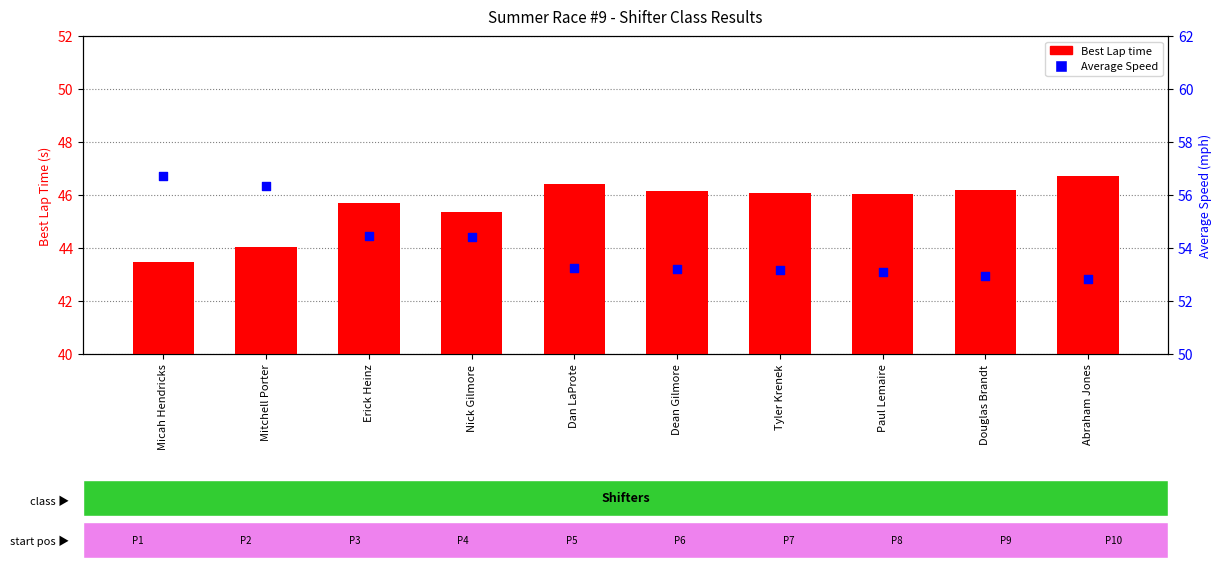

Which series has the largest total across all categories?

Average Speed